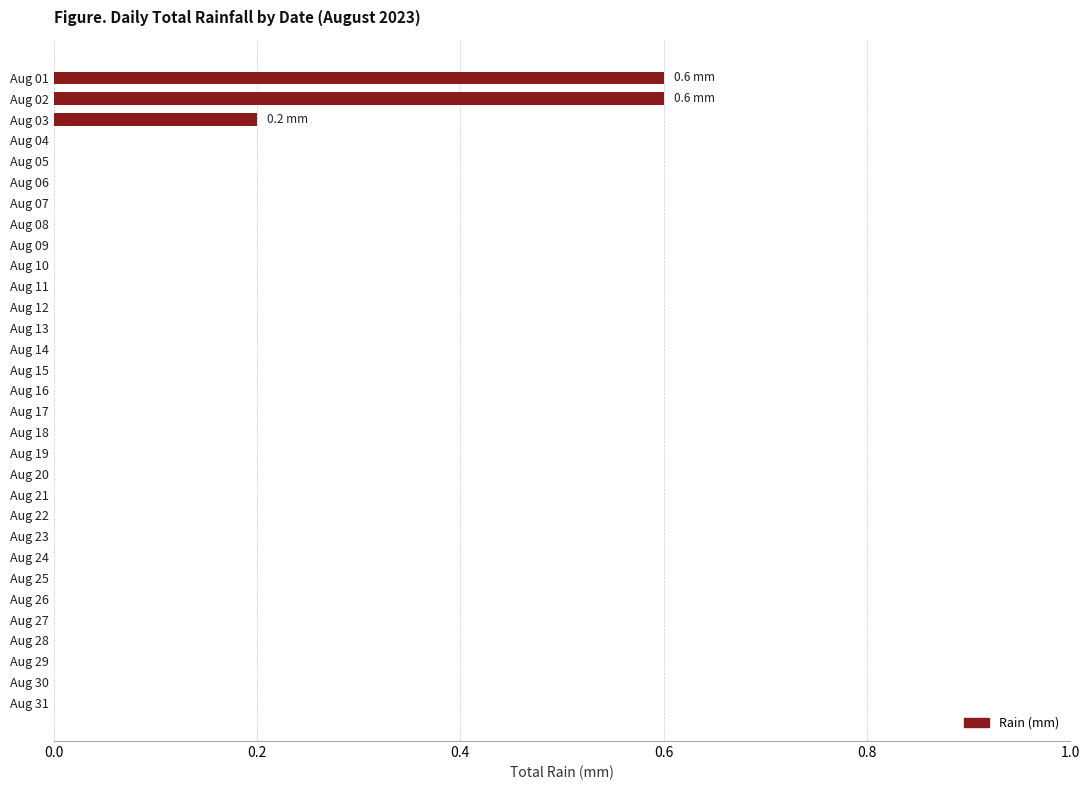

The chart shows a value of 0.0 at Aug 26. True or false?

True